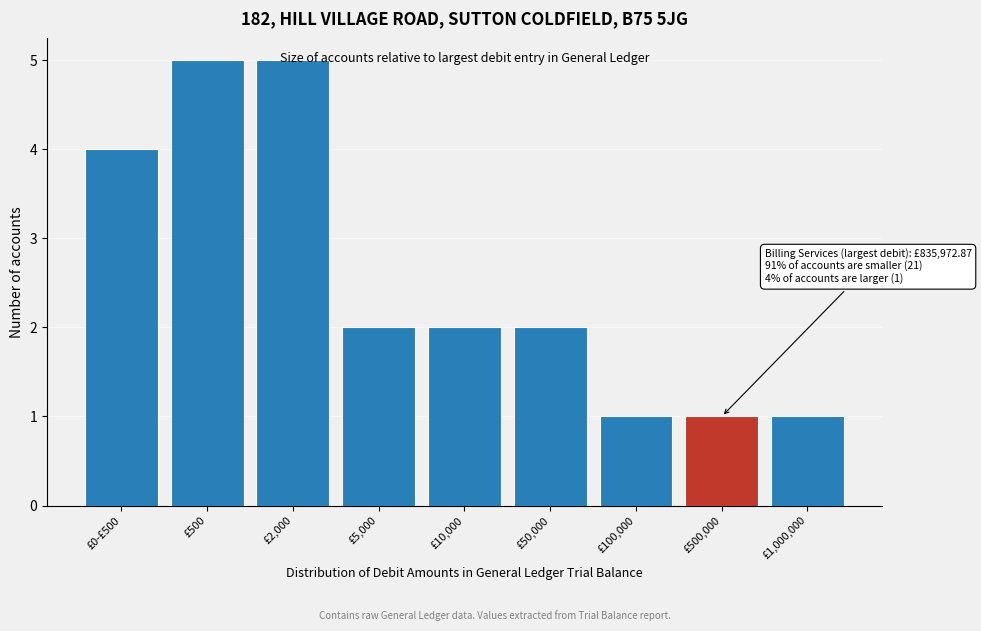

What is the change in value from £500 to £5,000?

-3